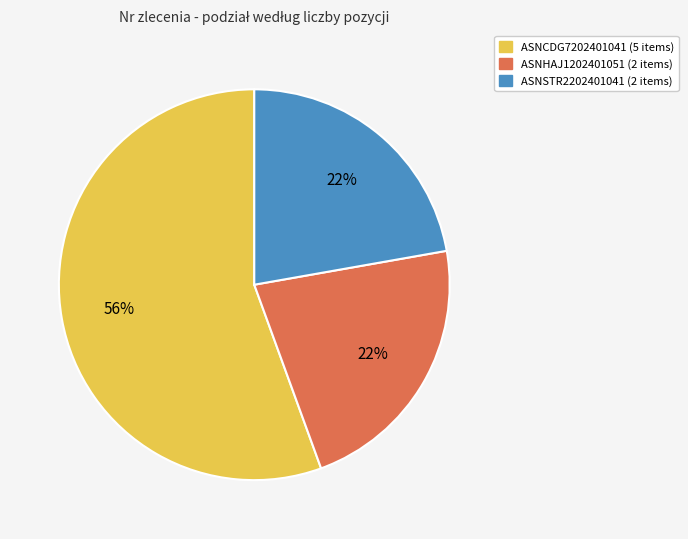

Is ASNSTR2202401041 the majority of the pie?

No